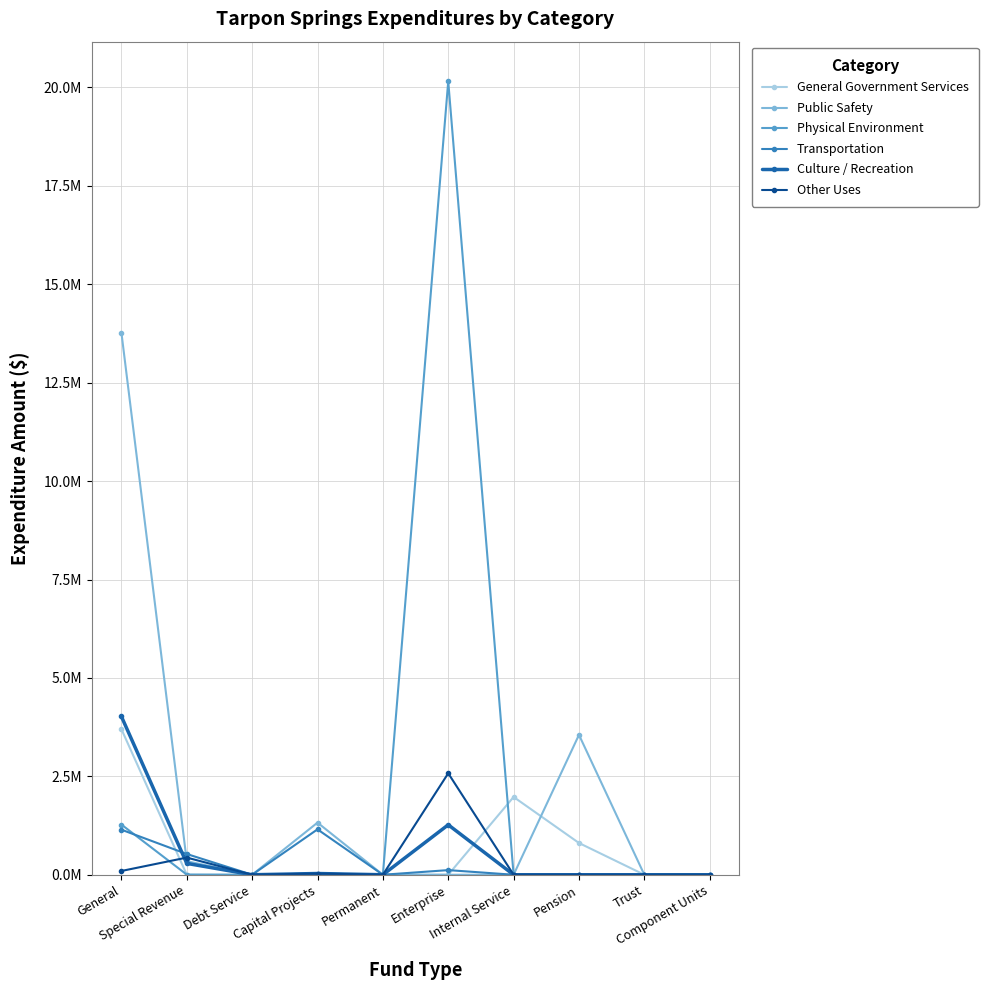

Does the chart have visible grid lines?

Yes